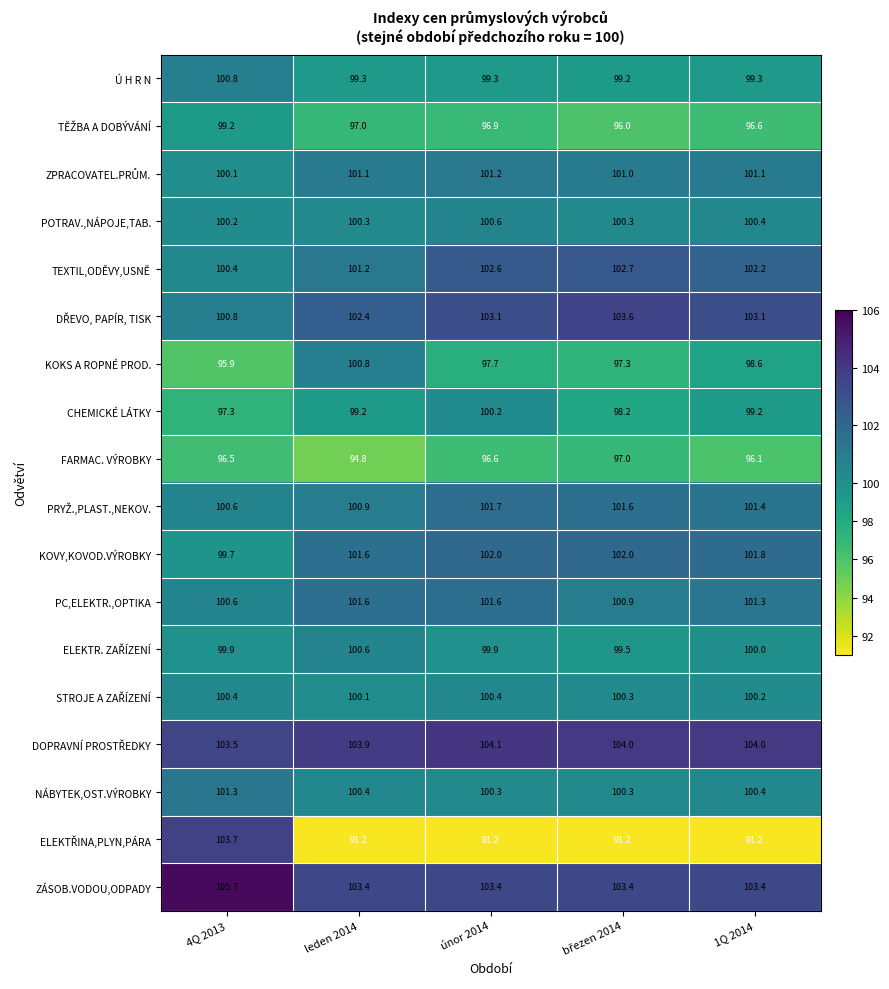

What is the total value across all series at leden 2014?

1799.8